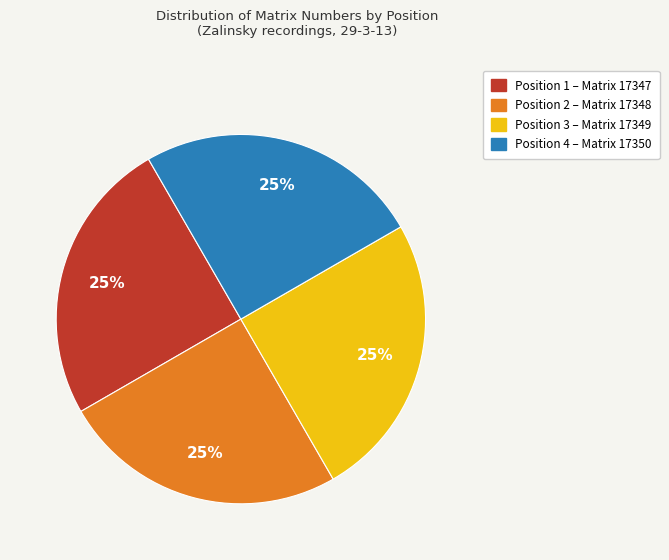

True or false: Position 3 – Matrix 17349 accounts for 25% of the total.

True